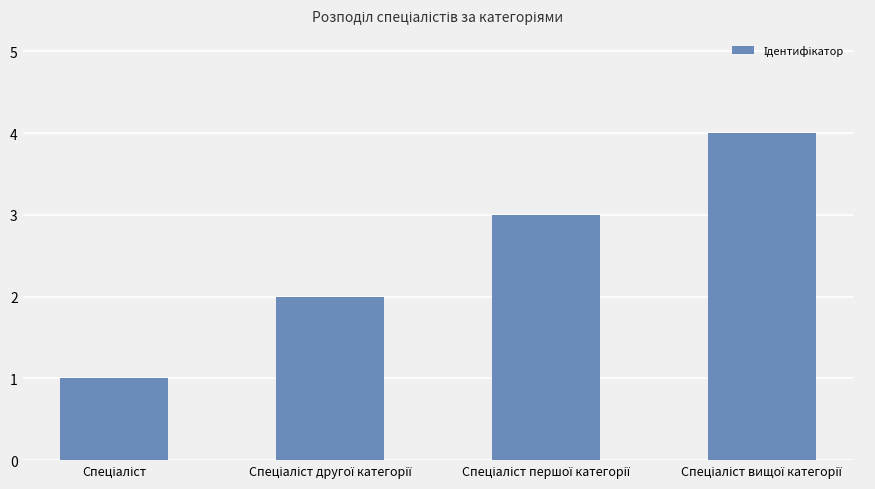

What is the maximum value shown in the chart?

4